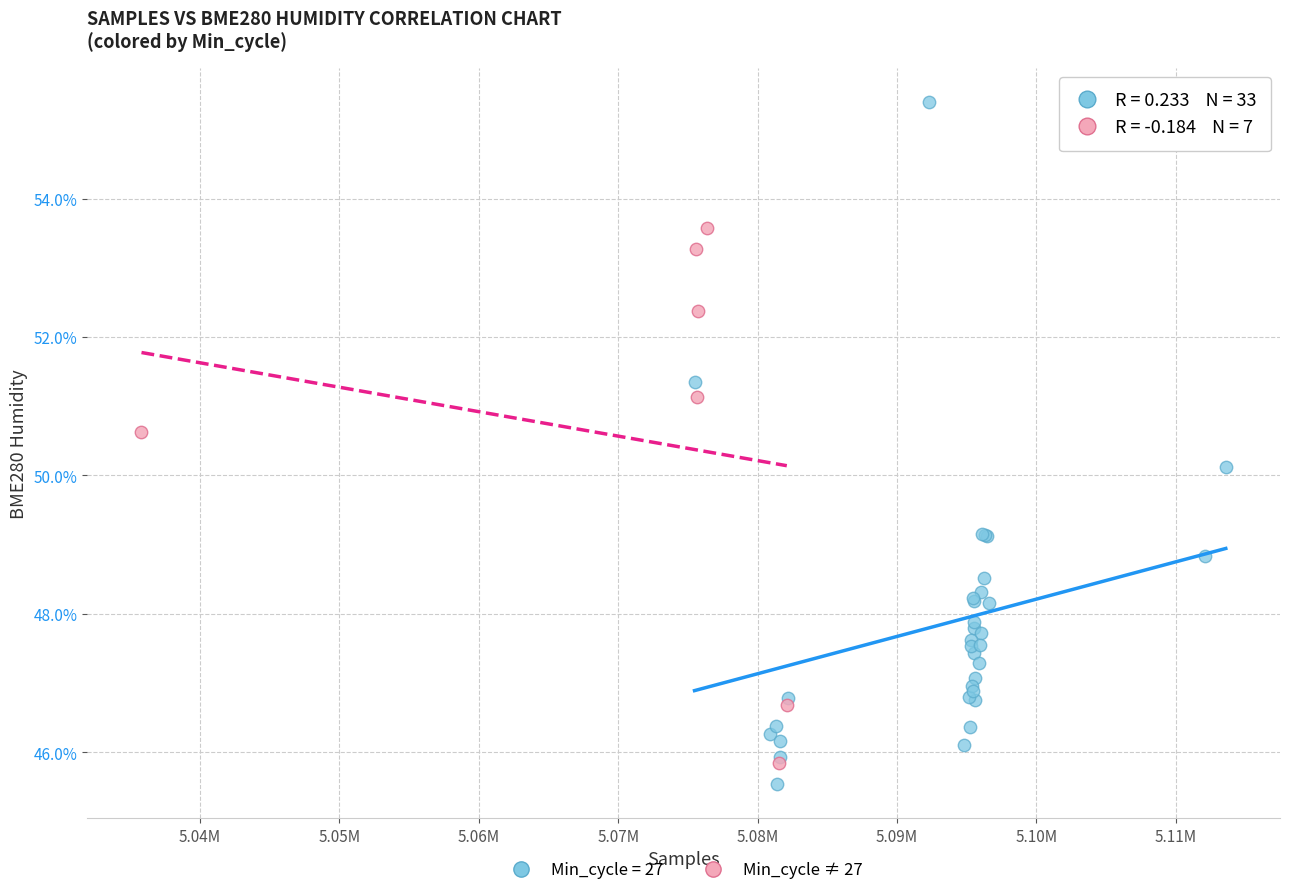

Which series reaches the maximum Y coordinate?

Min_cycle = 27